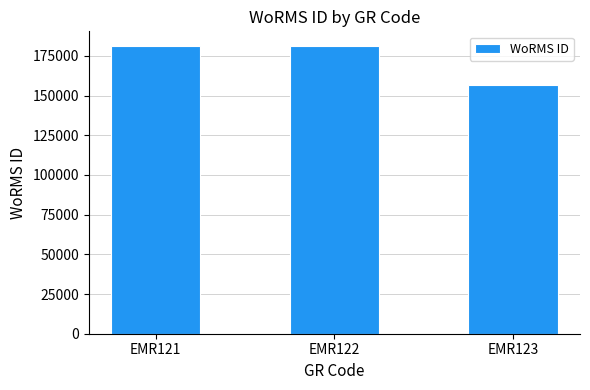

What is the greatest value displayed?

181364